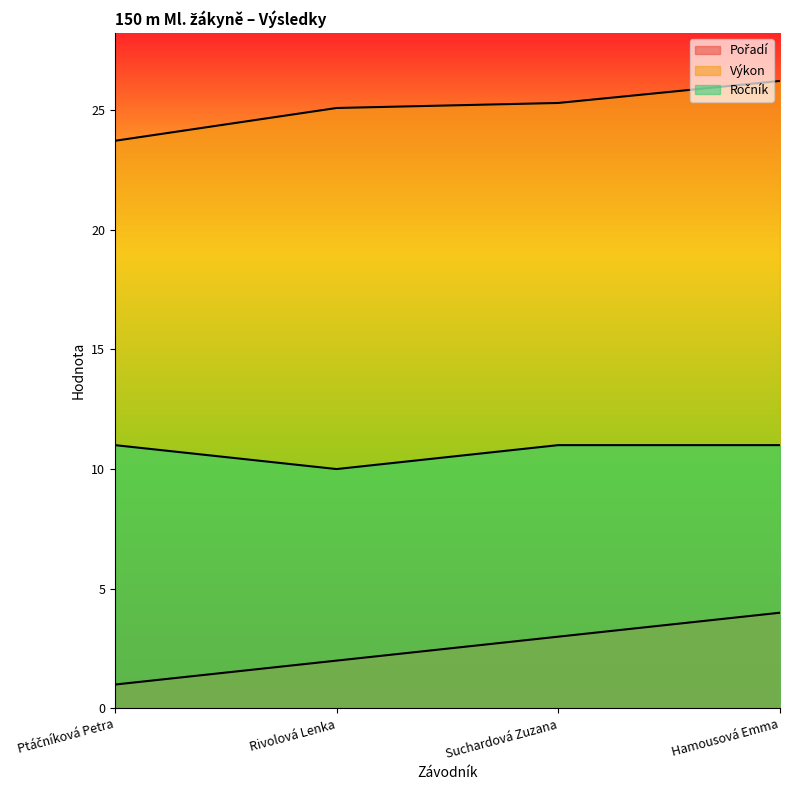

What is the label of the 3rd point from the right?

Rivolová Lenka